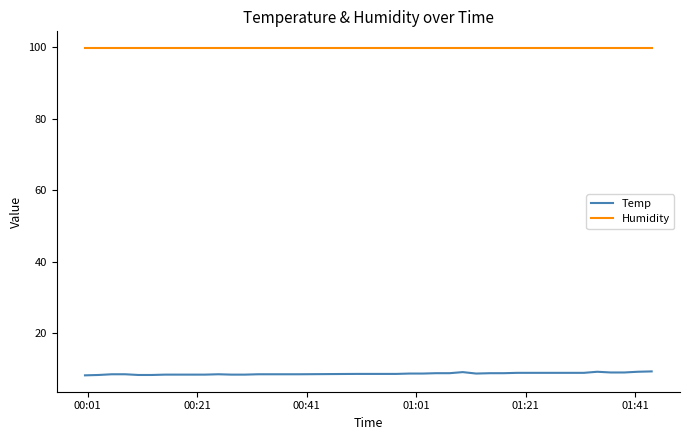

What is the lowest value of the Temp series?

8.3